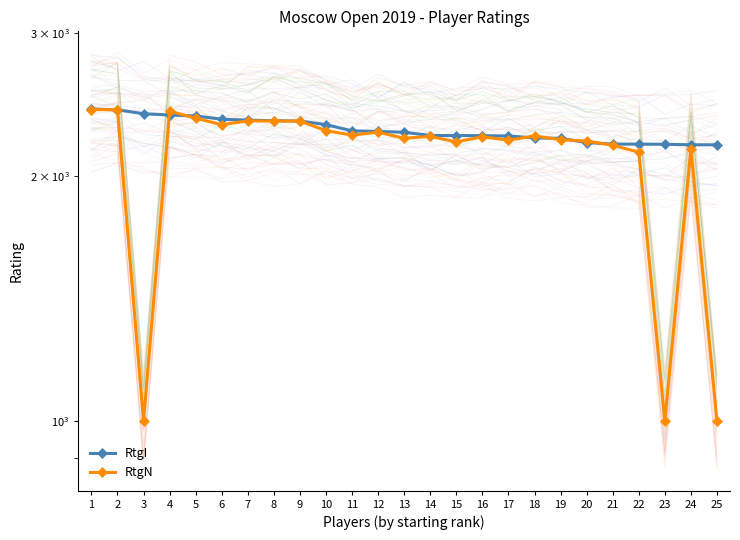

True or false: RtgN has more than 1 points higher than both neighbors.

True